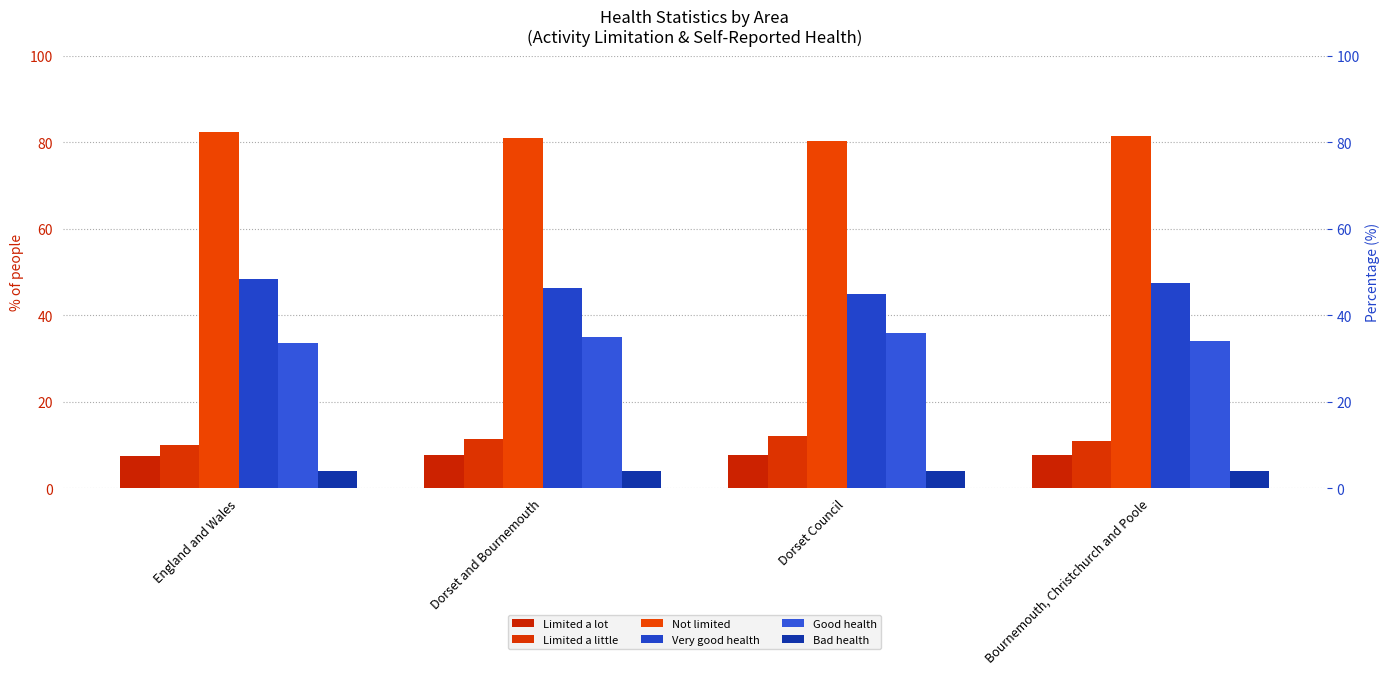

What is the label of the 1st bar from the right?

Bournemouth, Christchurch and Poole